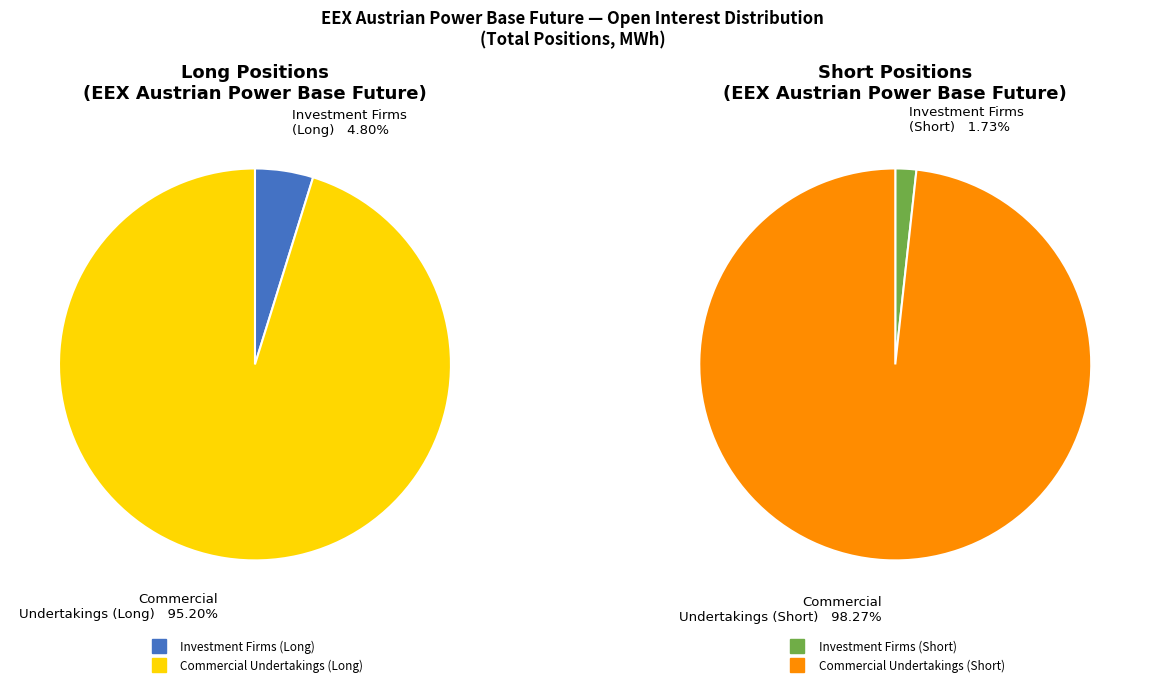

Do Commercial Undertakings and Investment Firms or credit institutions together represent more than half of the pie?

Yes